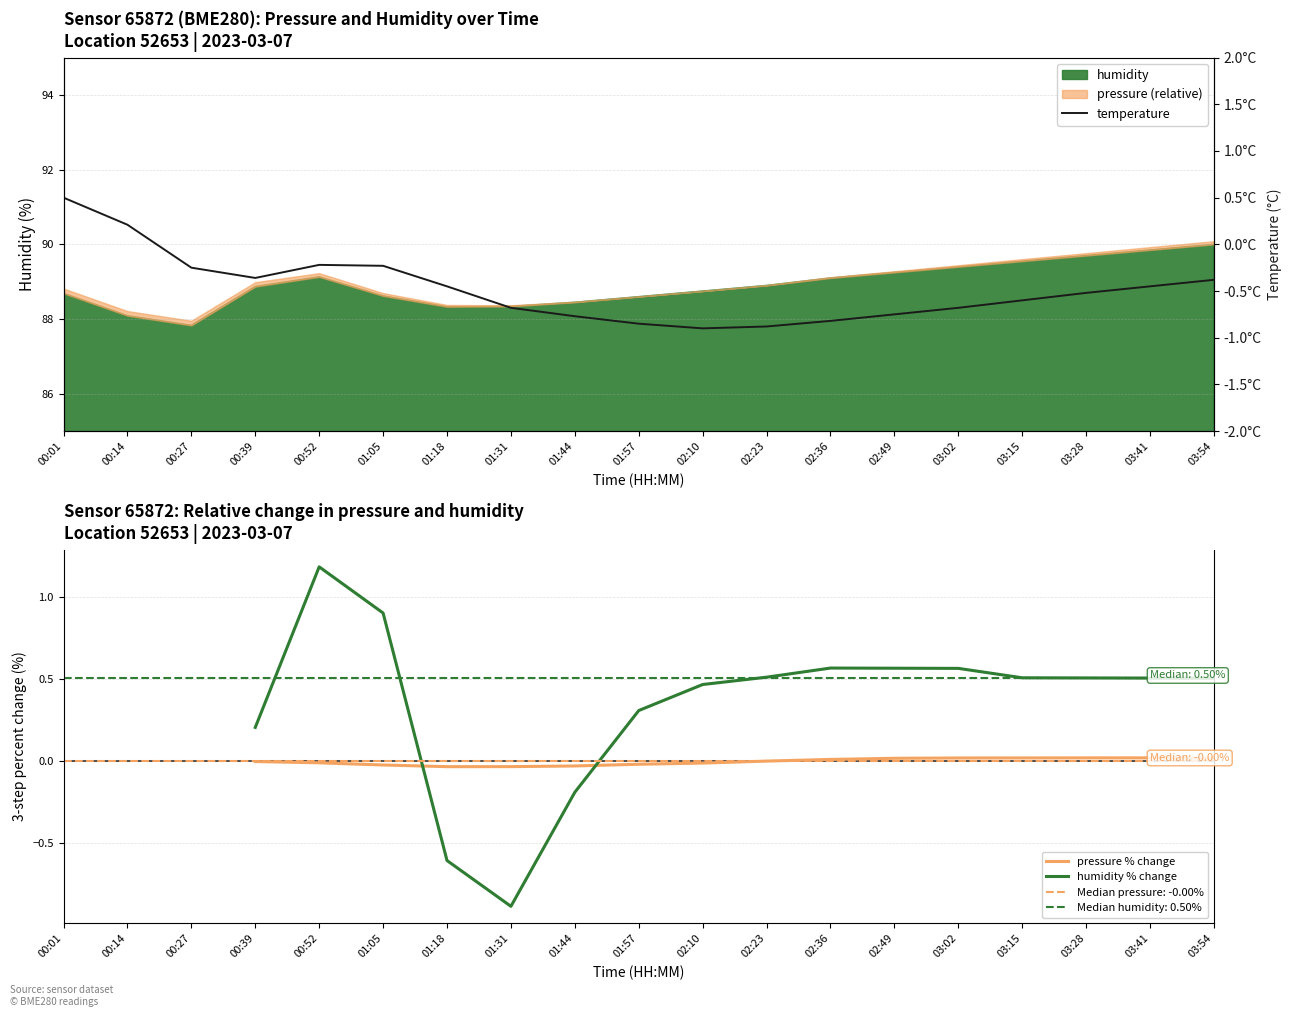

At which category is the sum across all series the highest?

00:52